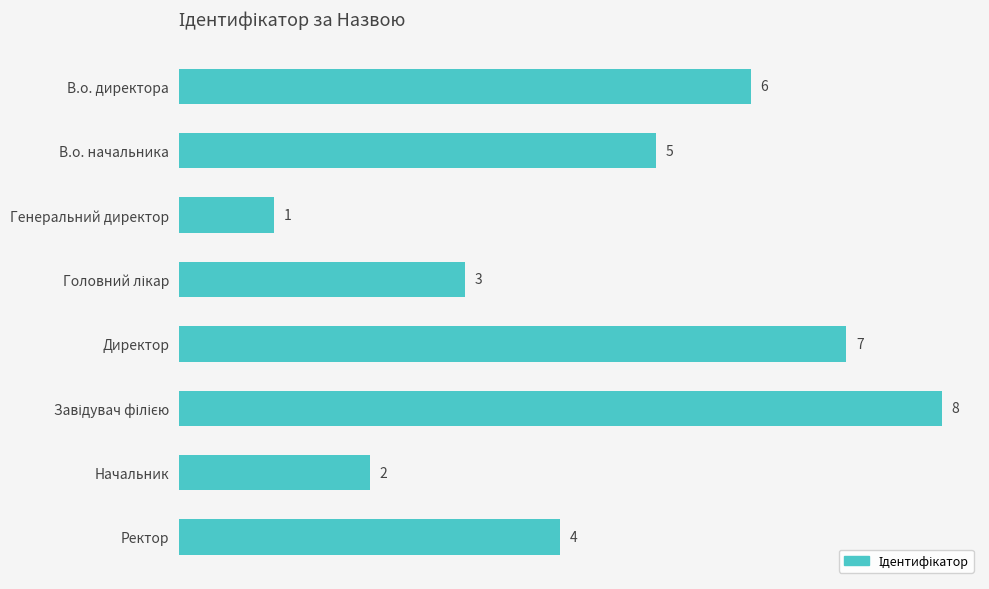

Between В.о. директора and В.о. начальника, which is larger?

В.о. директора